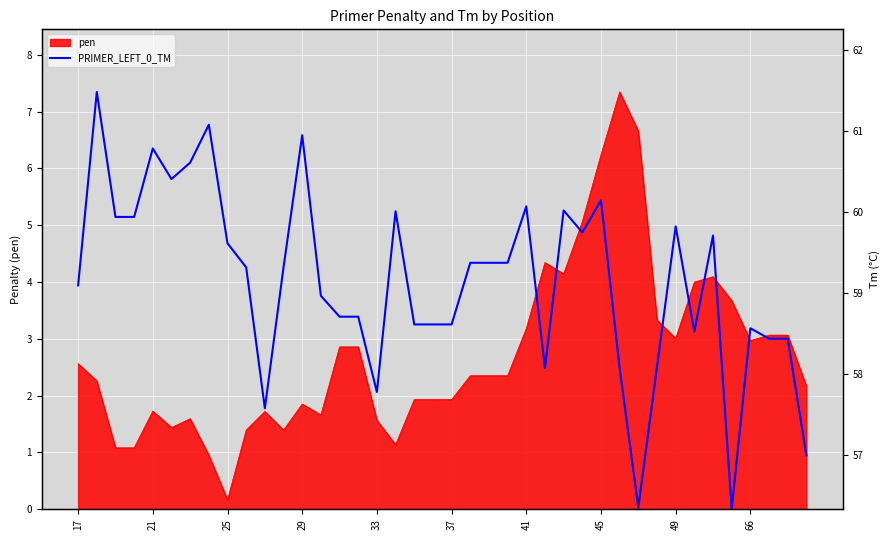

How many lines are shown in the chart?

1